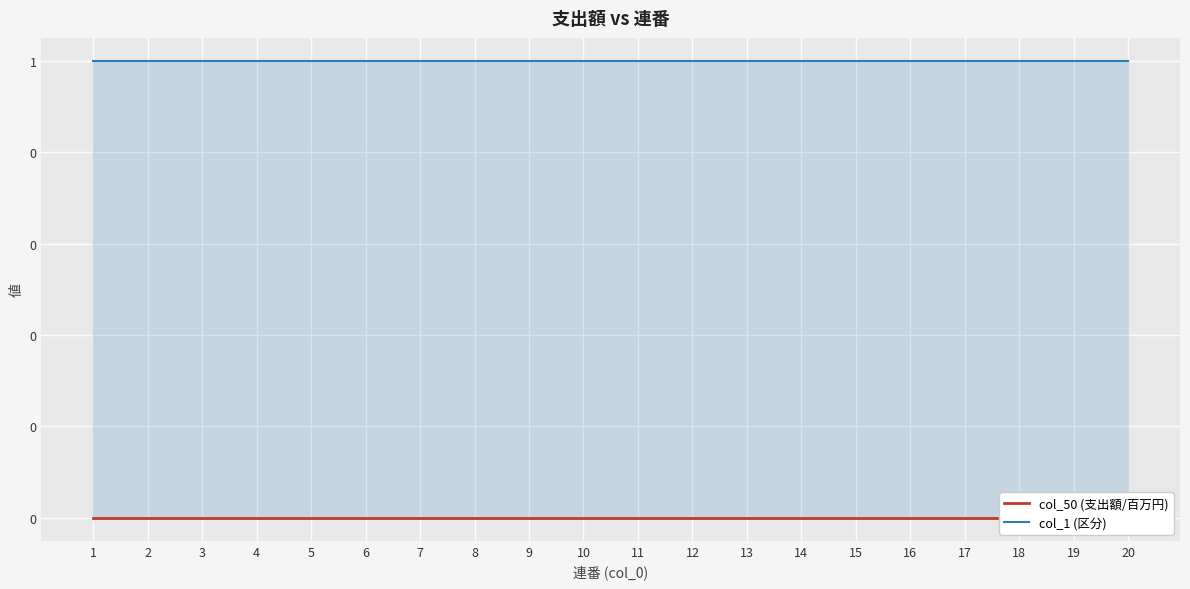

What are all the series names shown in the legend?

col_50 (支出額/百万円), col_1 (区分)